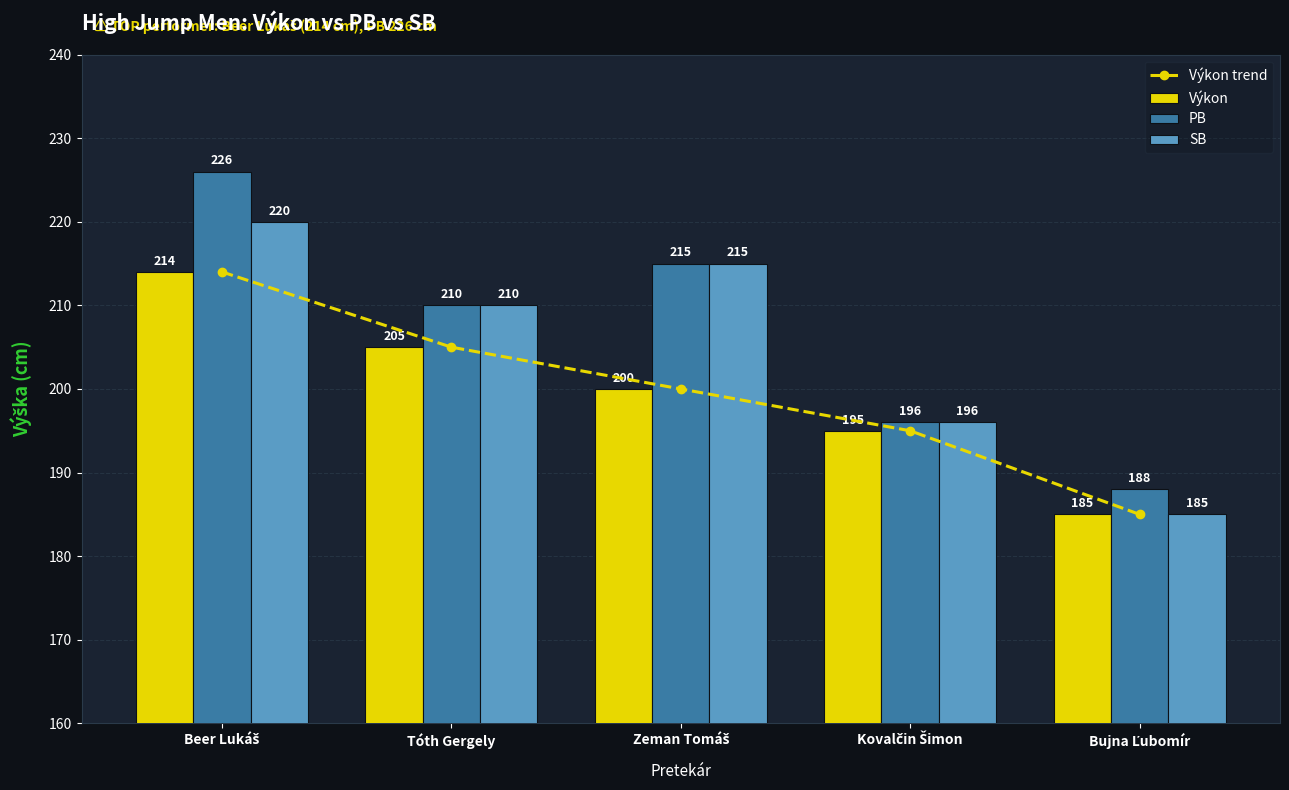

What is the sum of the Výkon values at Beer Lukáš and Bujna Ľubomír?

399